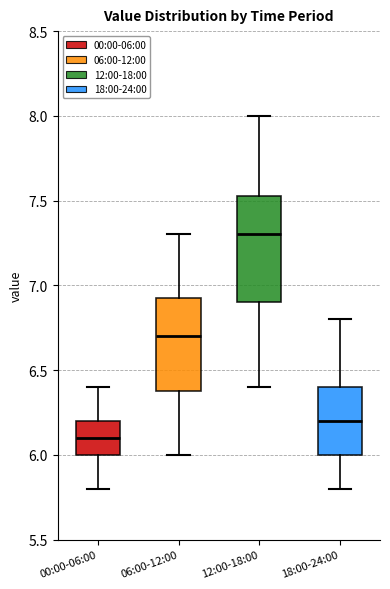

Where is the upper edge of the box for 12:00-18:00 on the y-axis? The values are not printed on the chart, so give them approximately, as read against the axis.

7.55